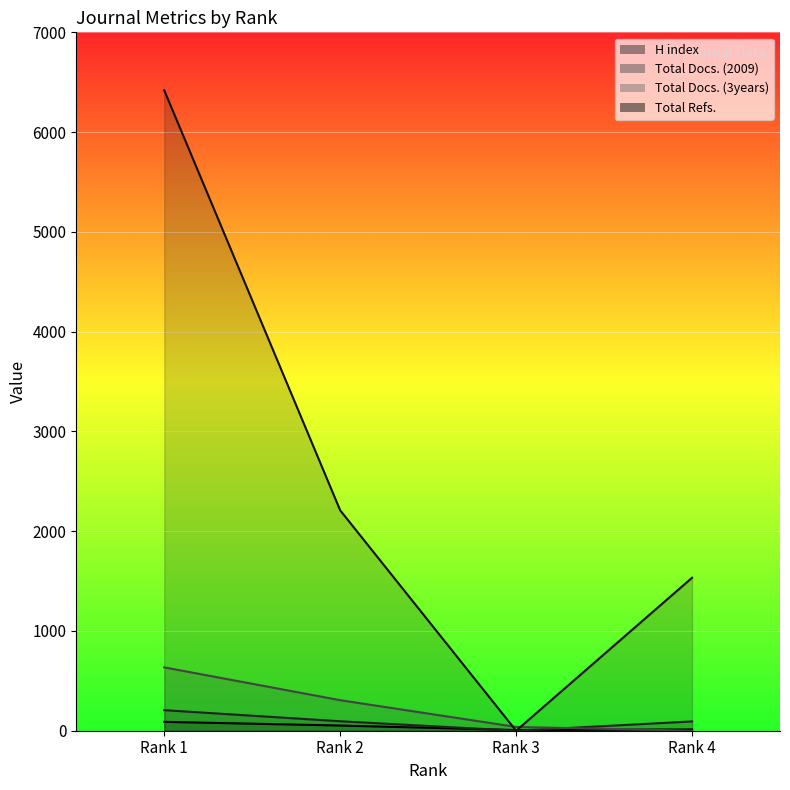

How many times do Total Docs. (2009) and H index cross each other?

2